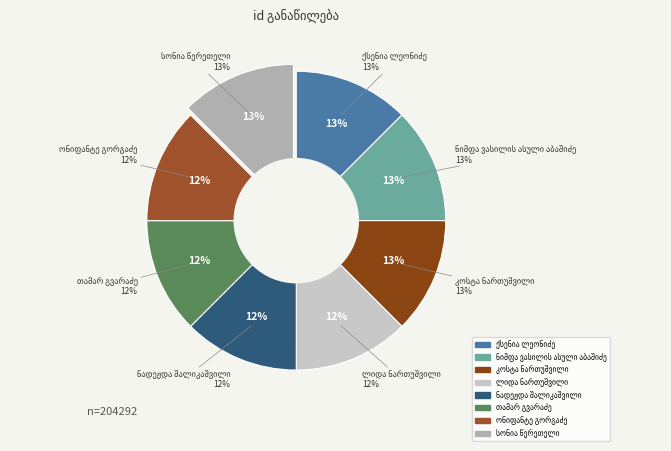

Do სონია წერეთელი and ნადეჟდა შალიკაშვილი together represent more than half of the pie?

No